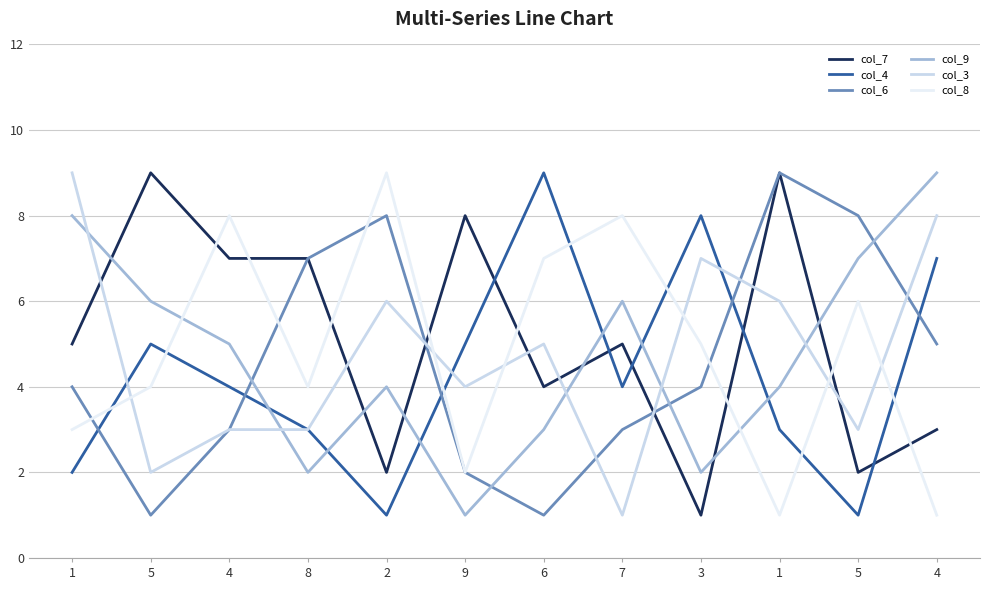

What are all the series names shown in the legend?

col_7, col_4, col_6, col_9, col_3, col_8